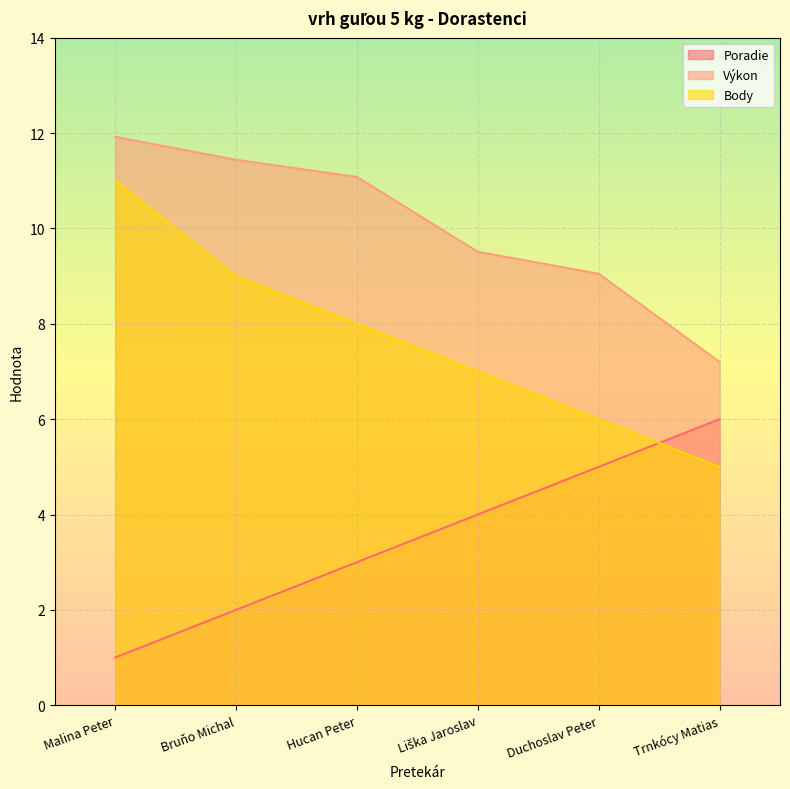

Which label corresponds to the smallest value in the chart?

Malina Peter